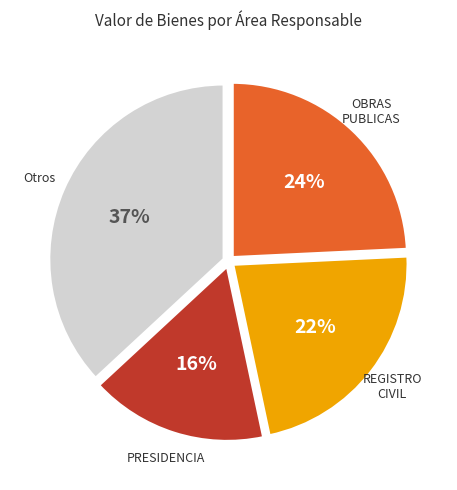

Does any single category account for the majority?

No